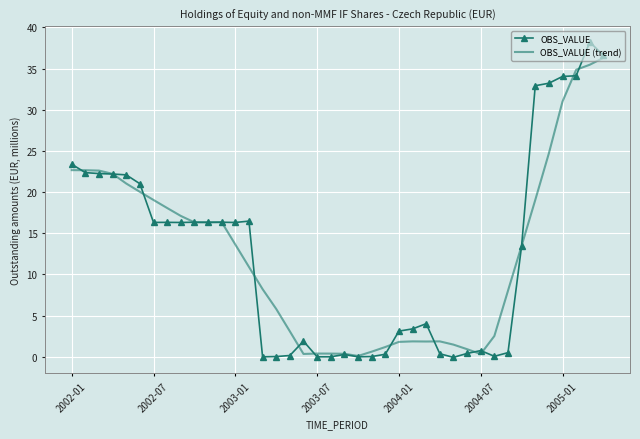

Rank the series by their maximum value, from lowest to highest.

OBS_VALUE (trend), OBS_VALUE